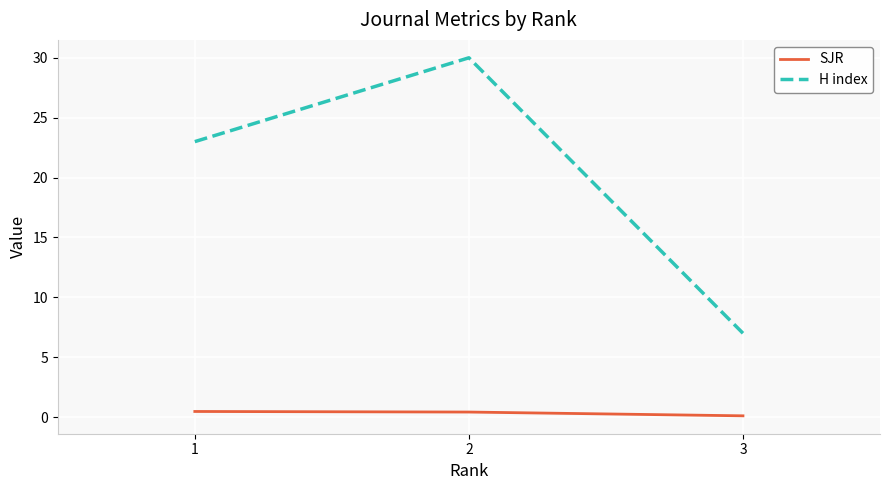

At which category is the sum across all series the highest?

2